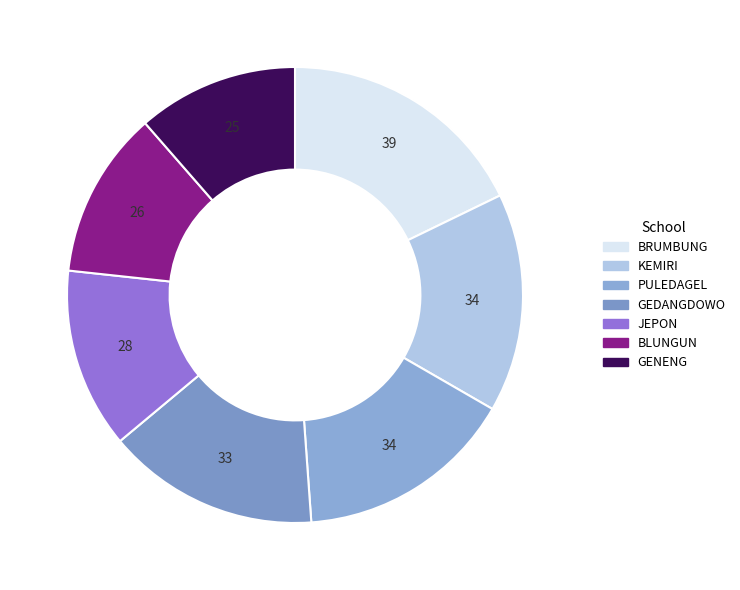

Count the number of slices in the pie.

7